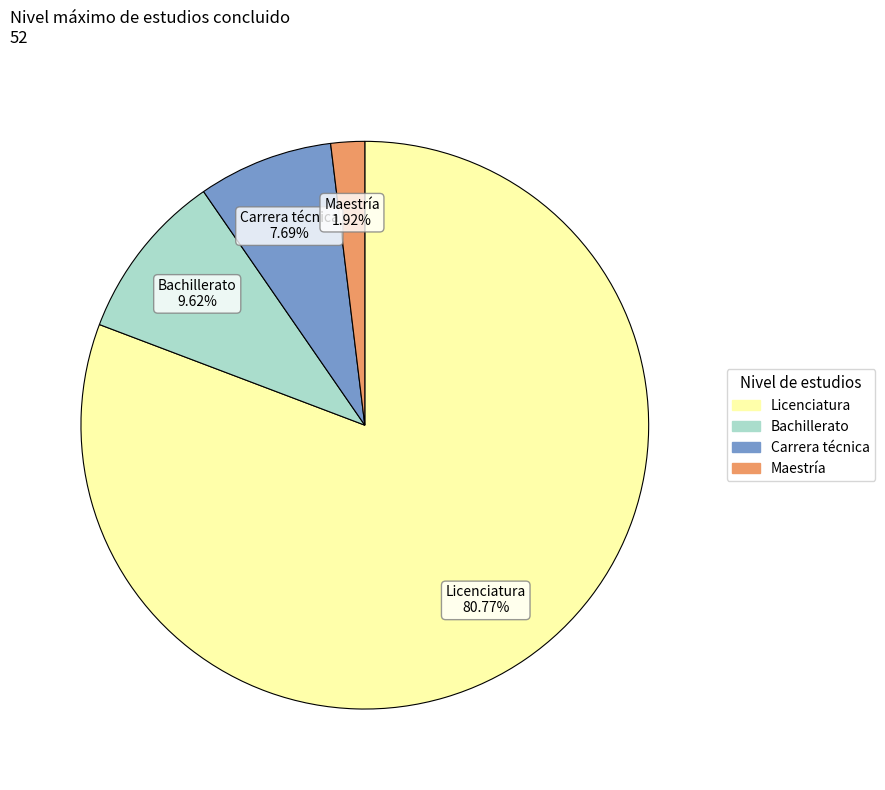

True or false: Bachillerato accounts for 4% of the total.

False